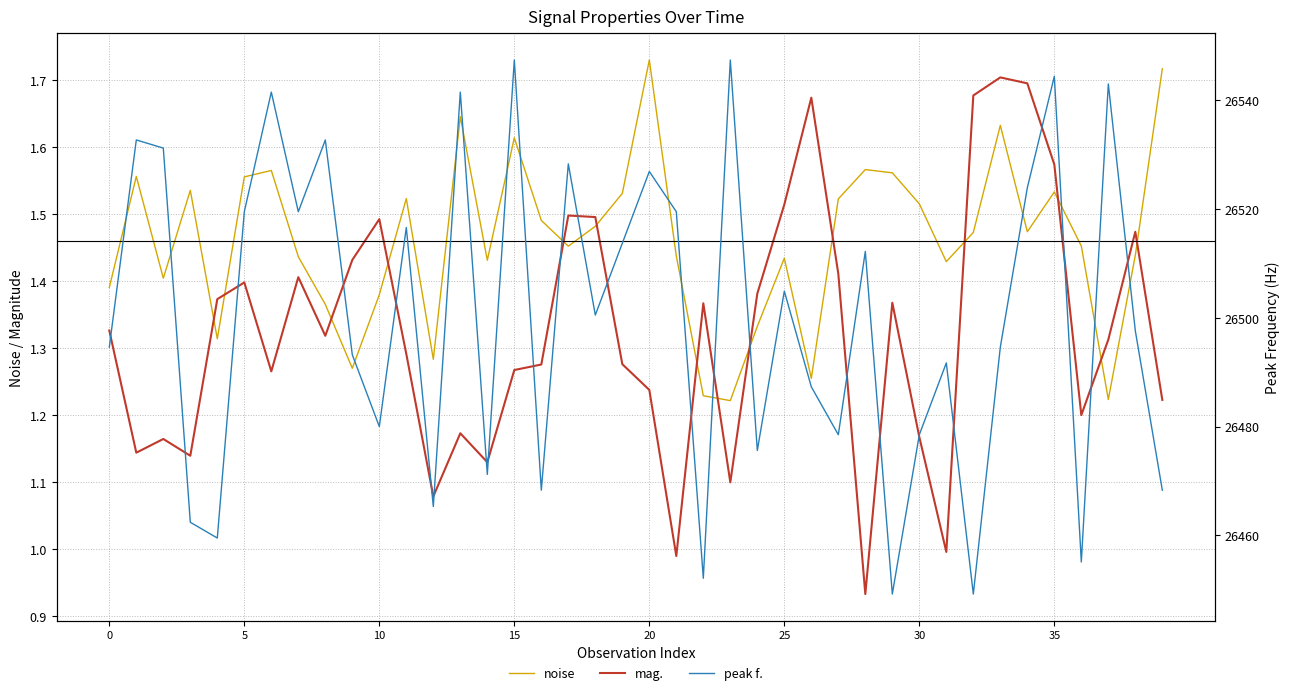

The peak f. series shows 35668.9 at 29. True or false?

False